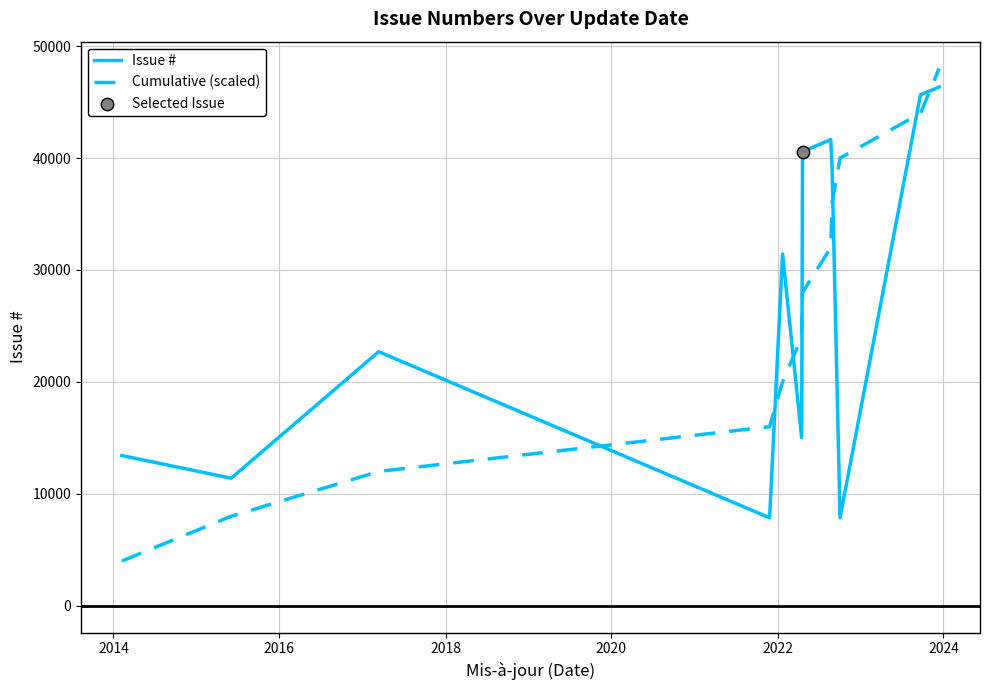

What is the difference between the maximum and minimum values in the Issue # series?

38482